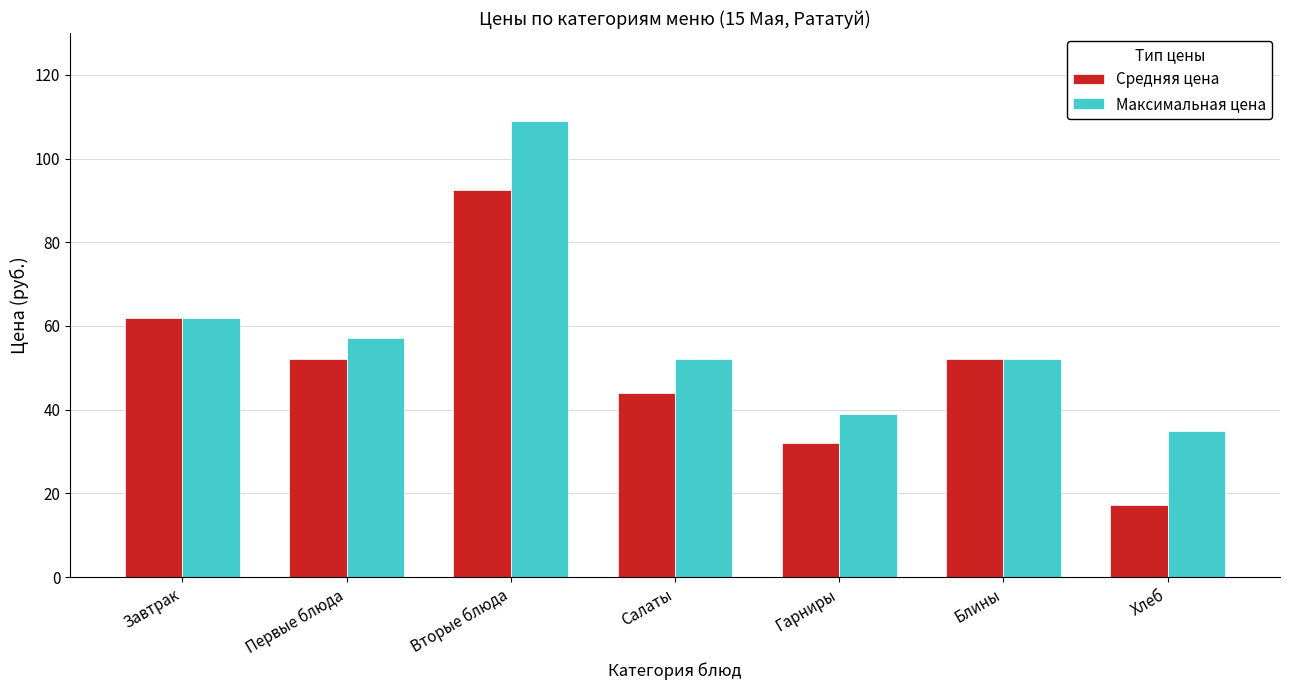

How many data points does each series have?

7